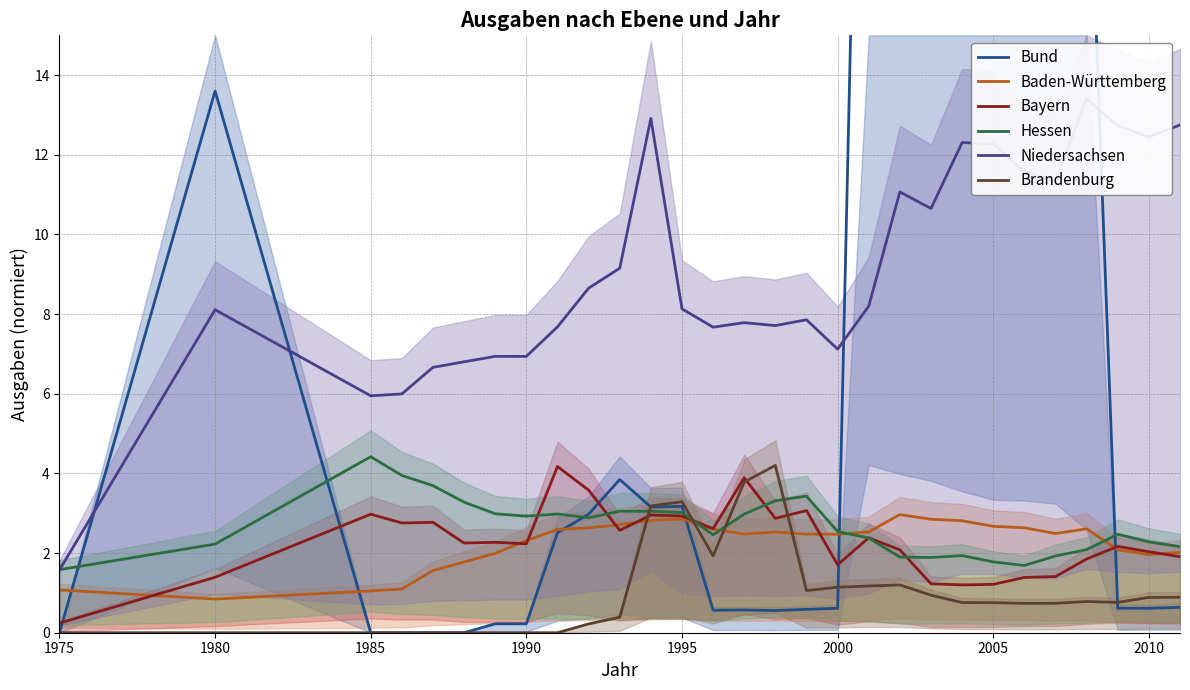

At how many categories does at least one series exceed 28?

4